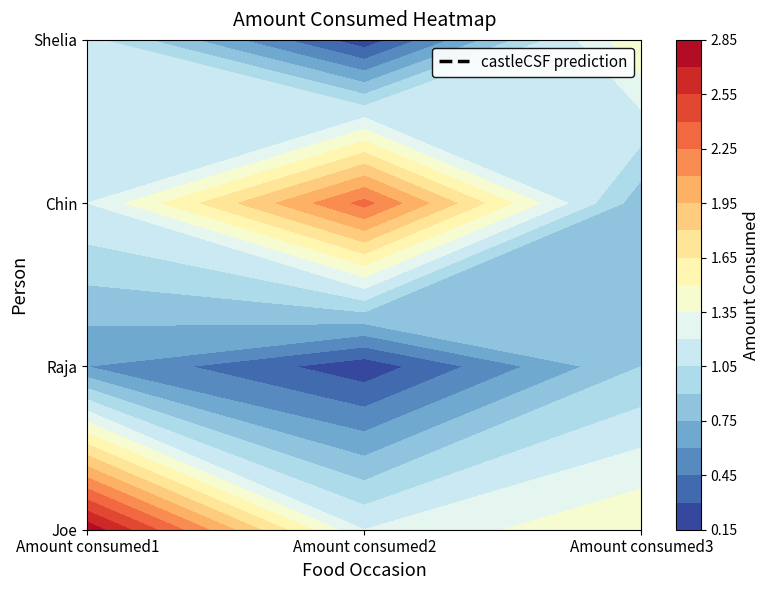

What is the greatest value displayed?

2.8